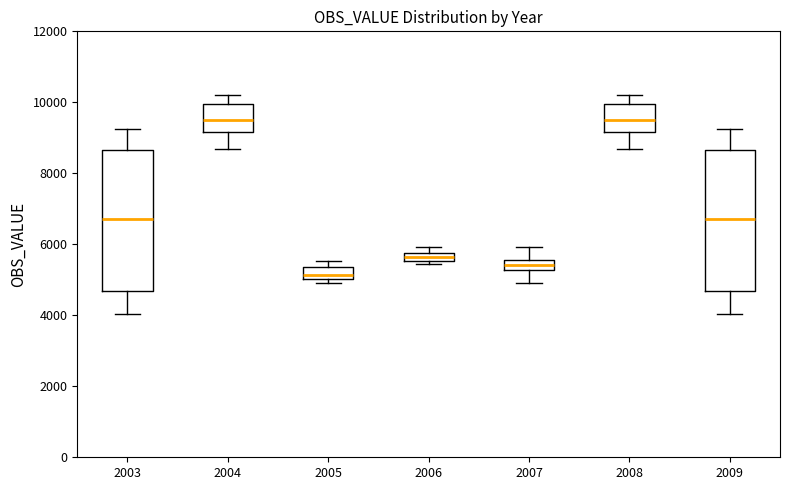

Where does the median line of the box at x = 2008 sit on the y-axis? The values are not printed on the chart, so give them approximately, as read against the axis.

9400